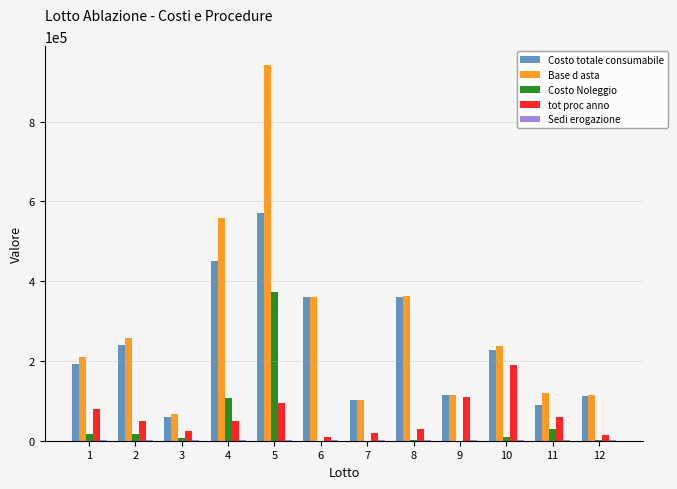

Is it true that Costo totale consumabile equals 570000 at 5?

True